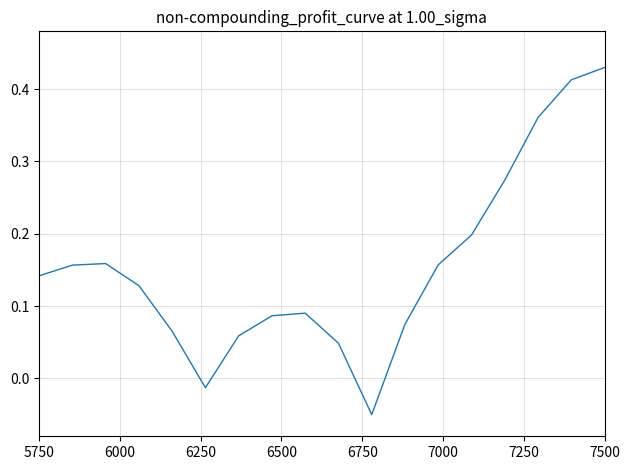

Is this an area chart (filled region under the line)?

No